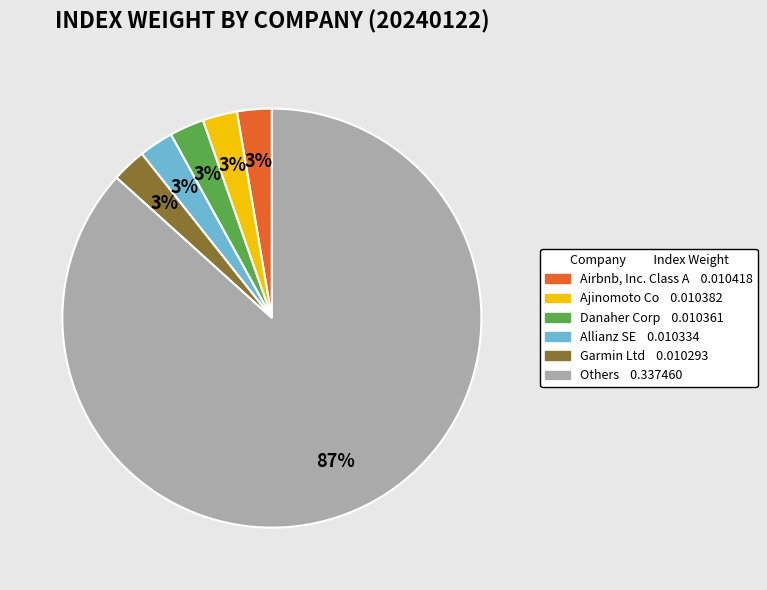

Does any single category account for the majority?

Yes